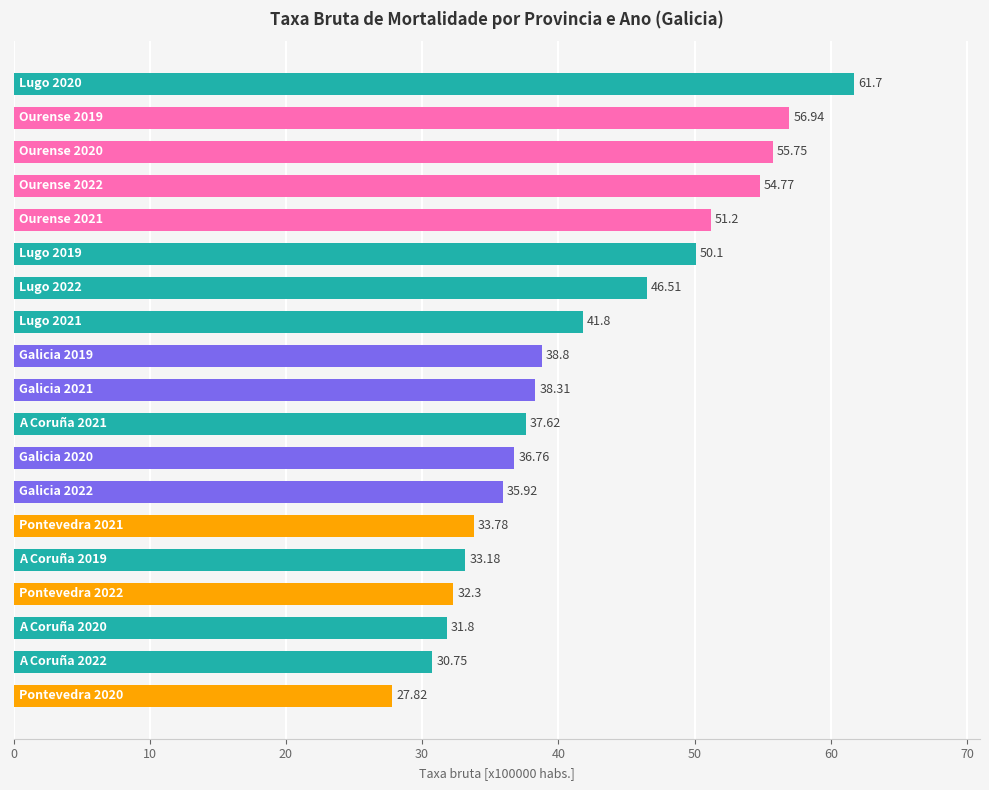

What is the difference between the maximum and minimum values?

33.9